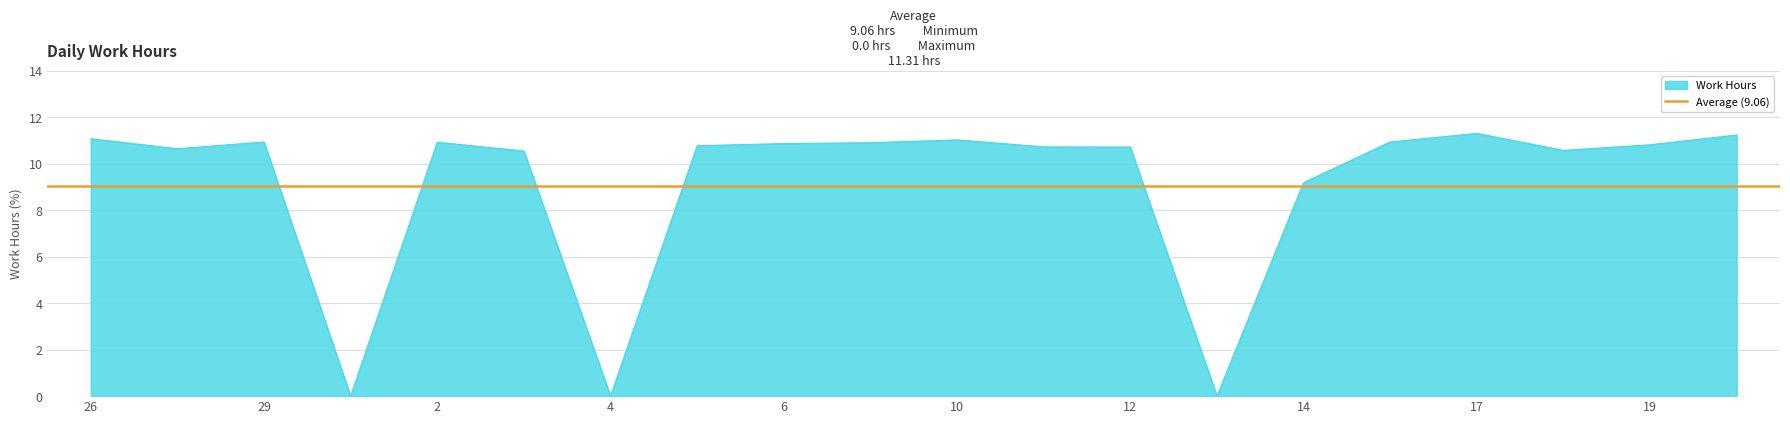

Does the chart have visible grid lines?

Yes